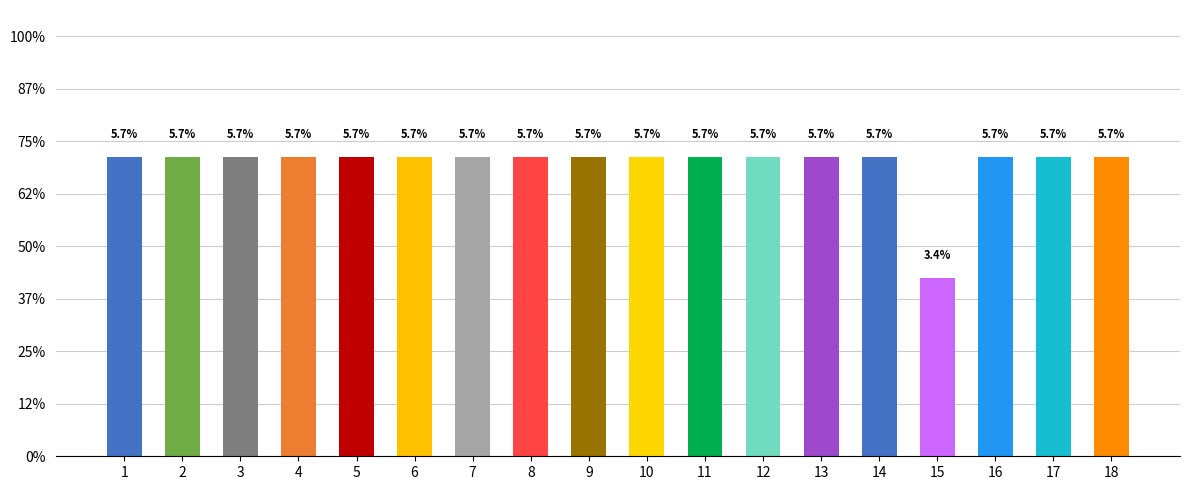

Reading left to right, list all the values displayed in this chart.

1=5.7	2=5.7	3=5.7	4=5.7	5=5.7	6=5.7	7=5.7	8=5.7	9=5.7	10=5.7	11=5.7	12=5.7	13=5.7	14=5.7	15=3.4	16=5.7	17=5.7	18=5.7